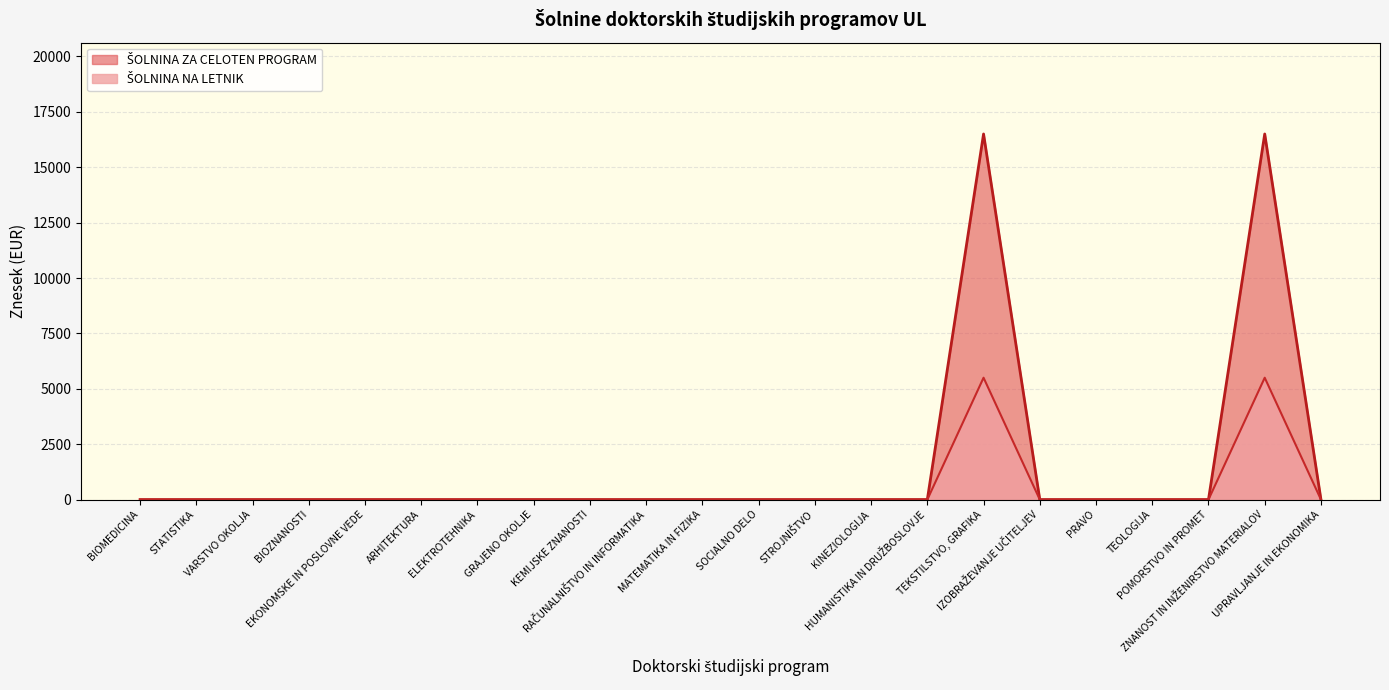

What is the total value across all series at TEKSTILSTVO, GRAFIKA?

22000